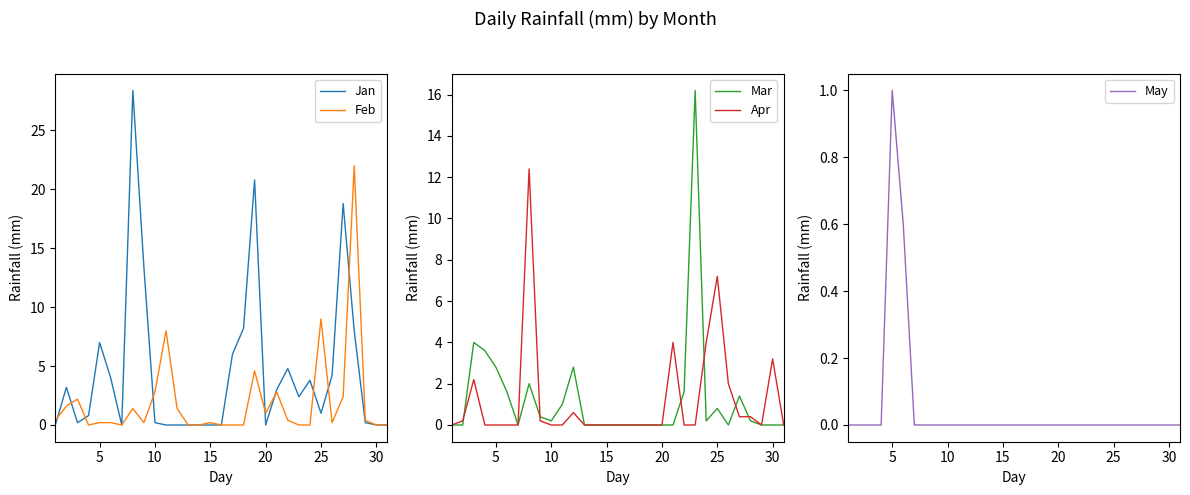

At which label is Apr closest to 6?

25